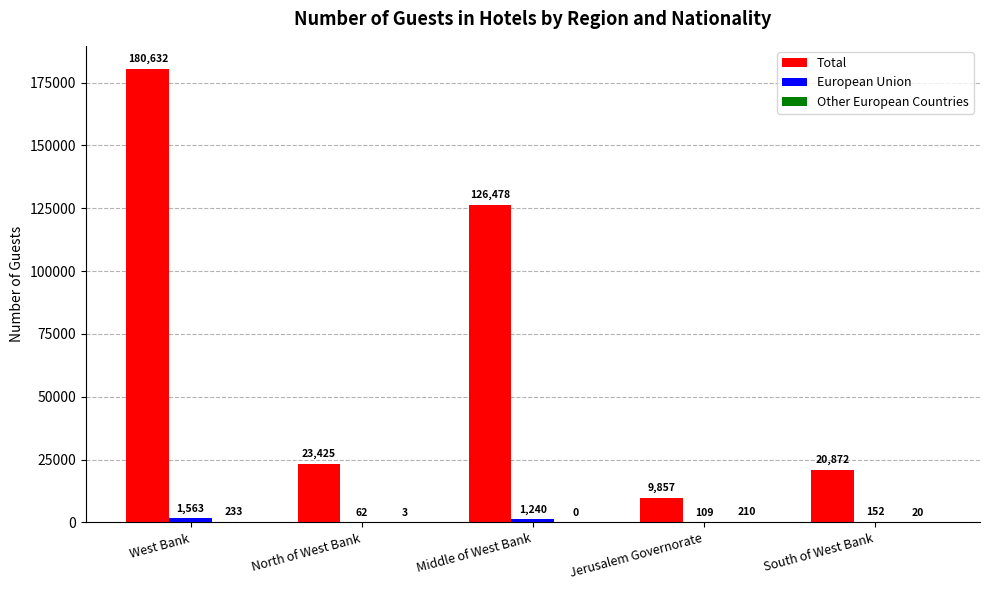

Which series changed the most between North of West Bank and South of West Bank?

Total